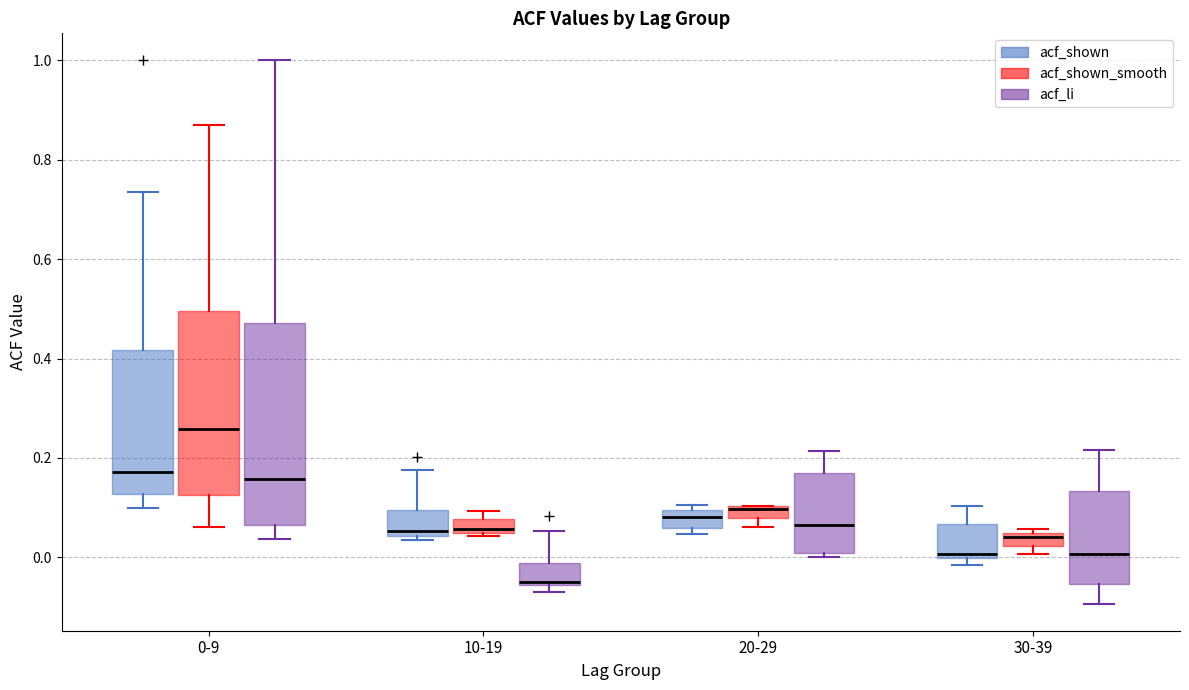

Comparing the boxes themselves (not the whiskers), which one is the tallest?

0-9 (acf_li)